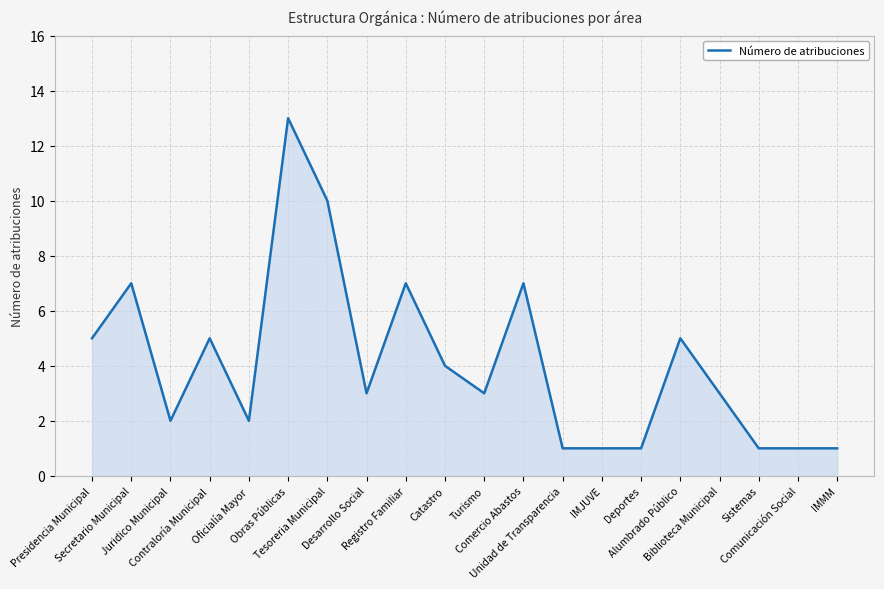

What is the difference between the maximum and minimum values?

12